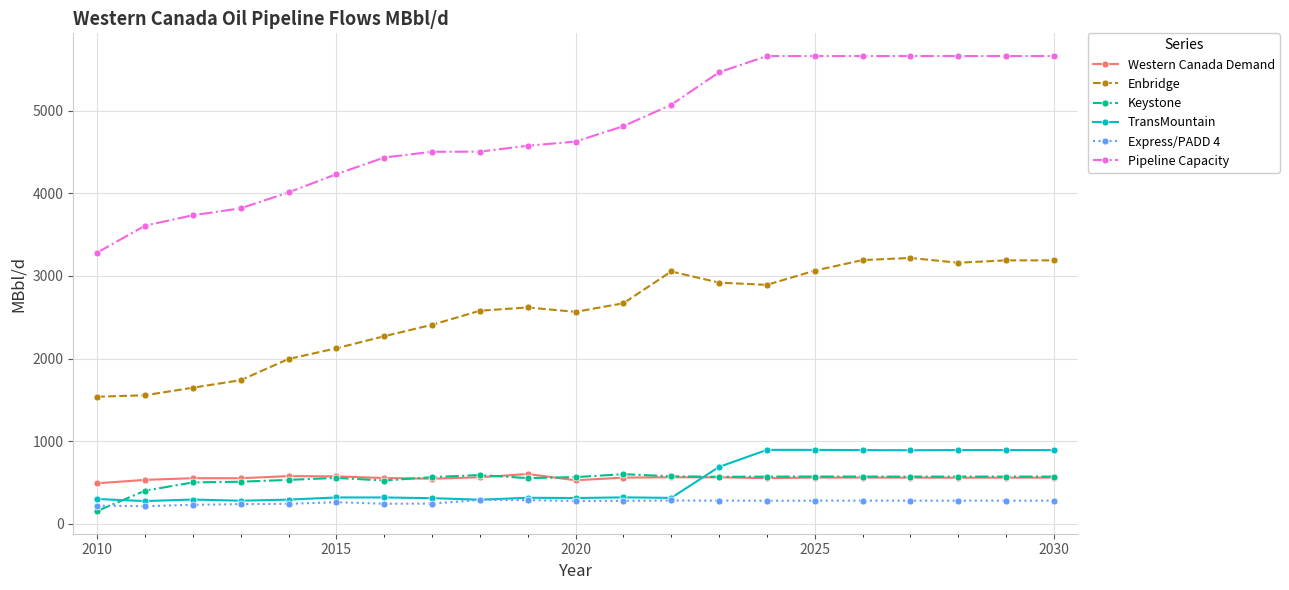

Which series has the widest spread of values?

Pipeline Capacity